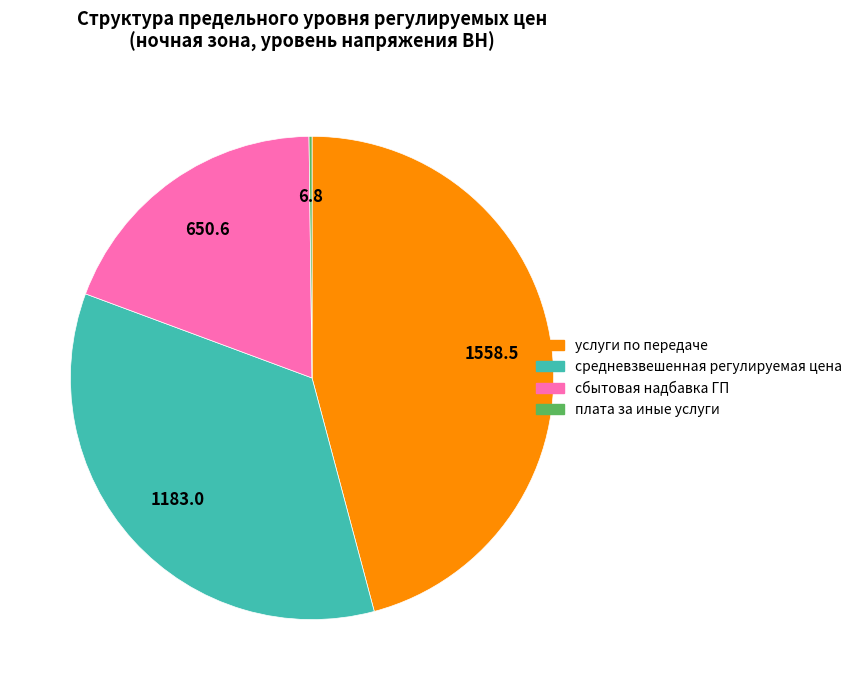

What is the largest slice in the pie chart?

услуги по передаче